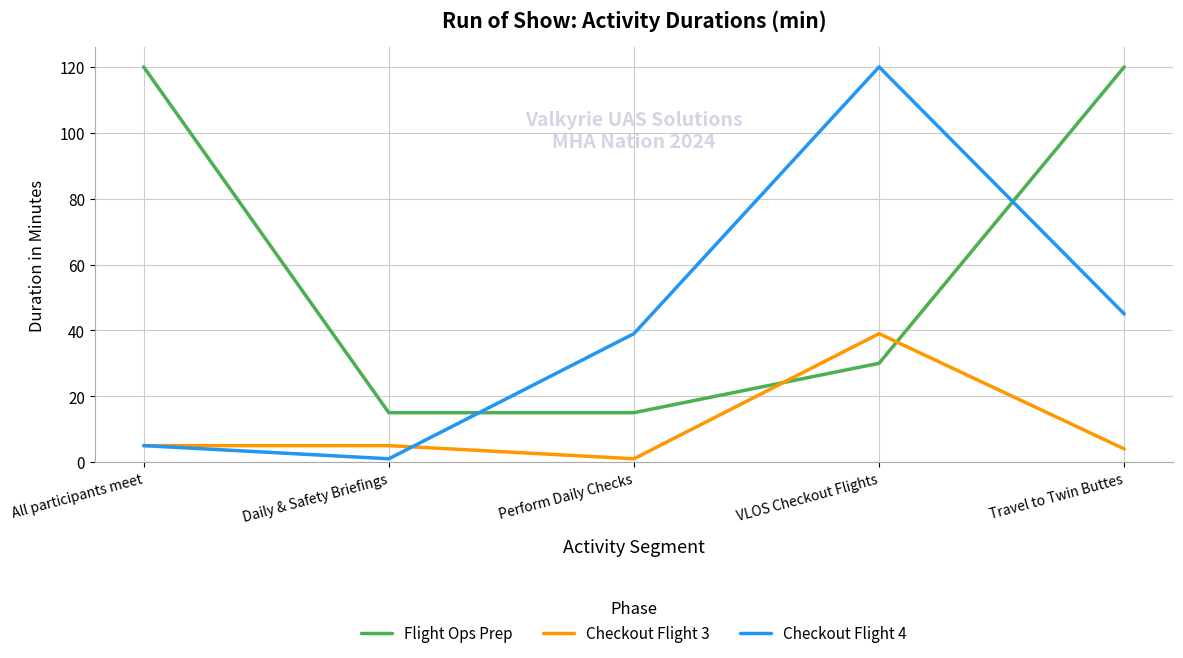

How many interior local peaks does the Checkout Flight 4 series have?

1